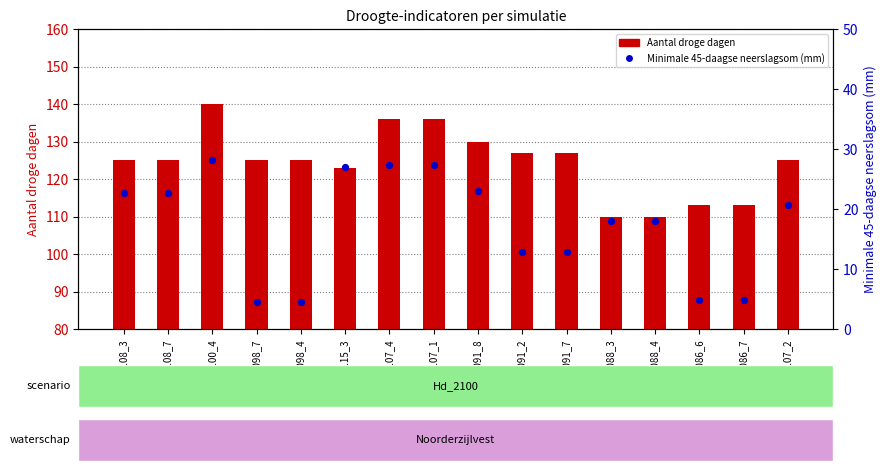

At how many categories does at least one series exceed 16?

16